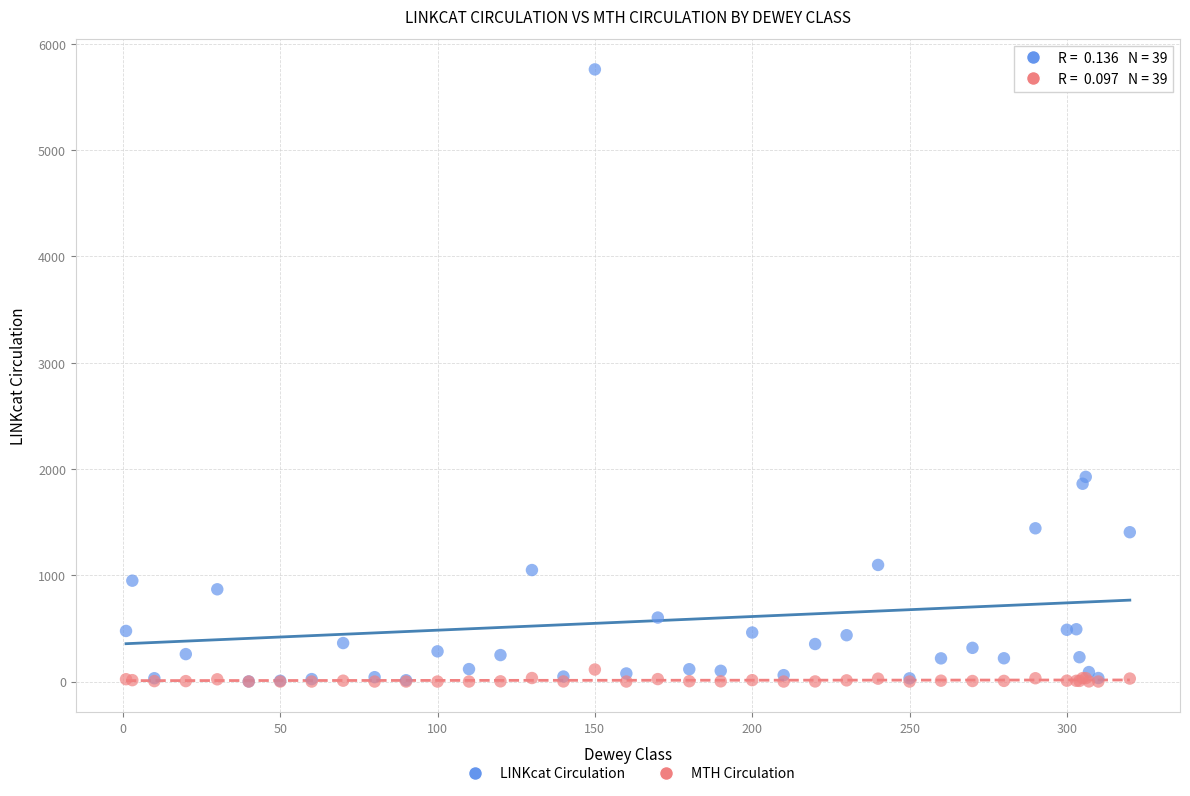

In the LINKcat Circulation series, what Y value is closest to 2880?

1926